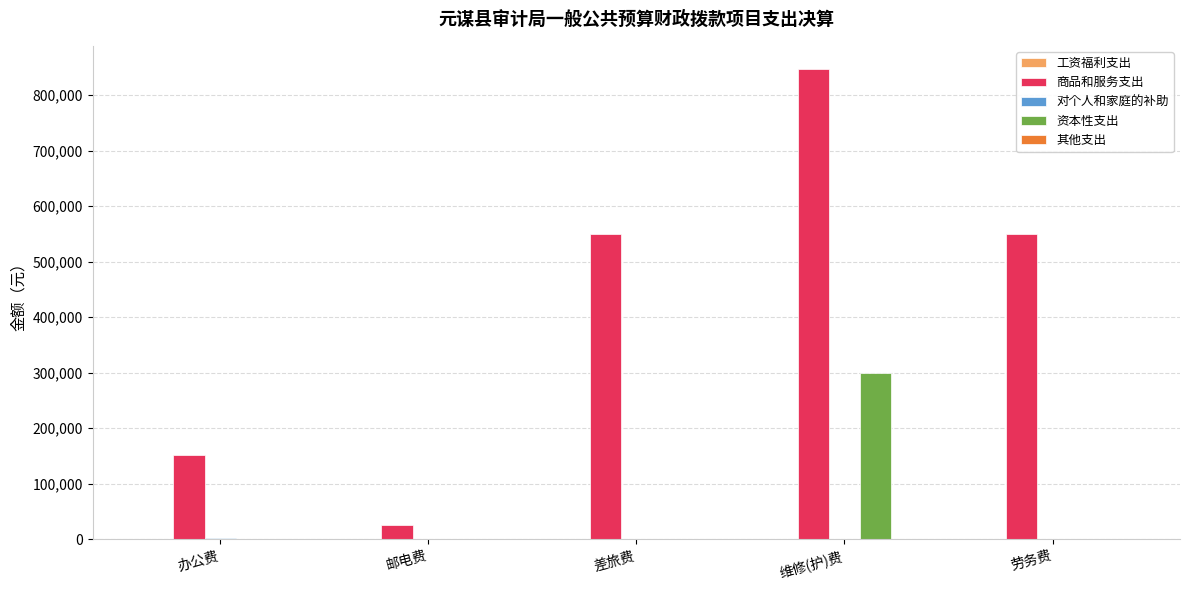

What is the sum of the 商品和服务支出 values at 邮电费 and 劳务费?

576774.3